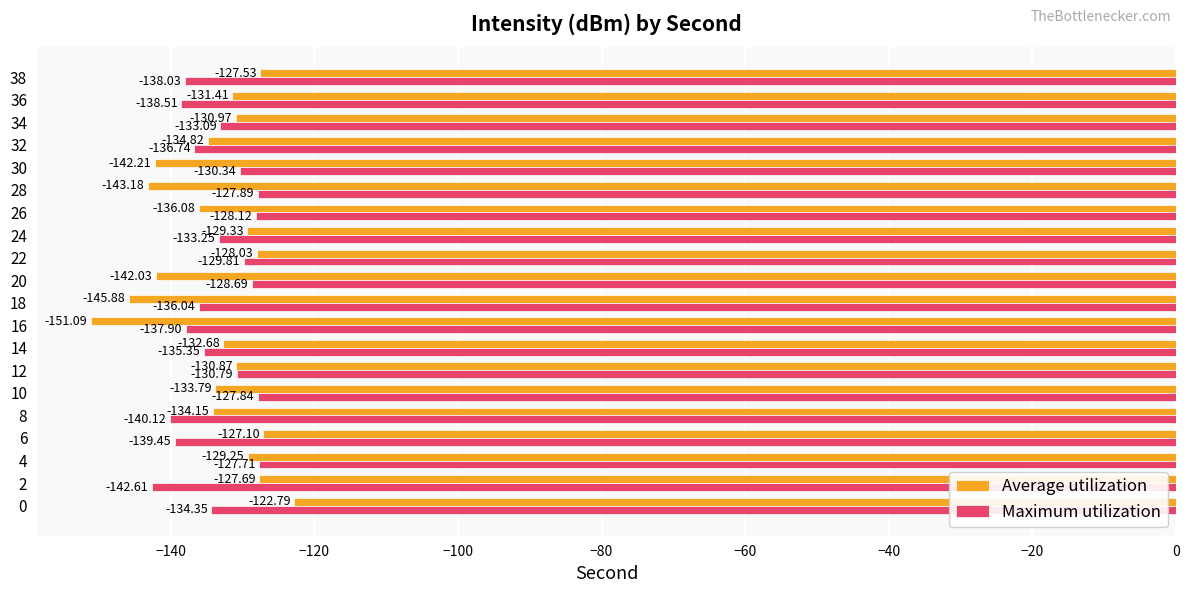

What is the difference between the highest and lowest values at 0?

11.6